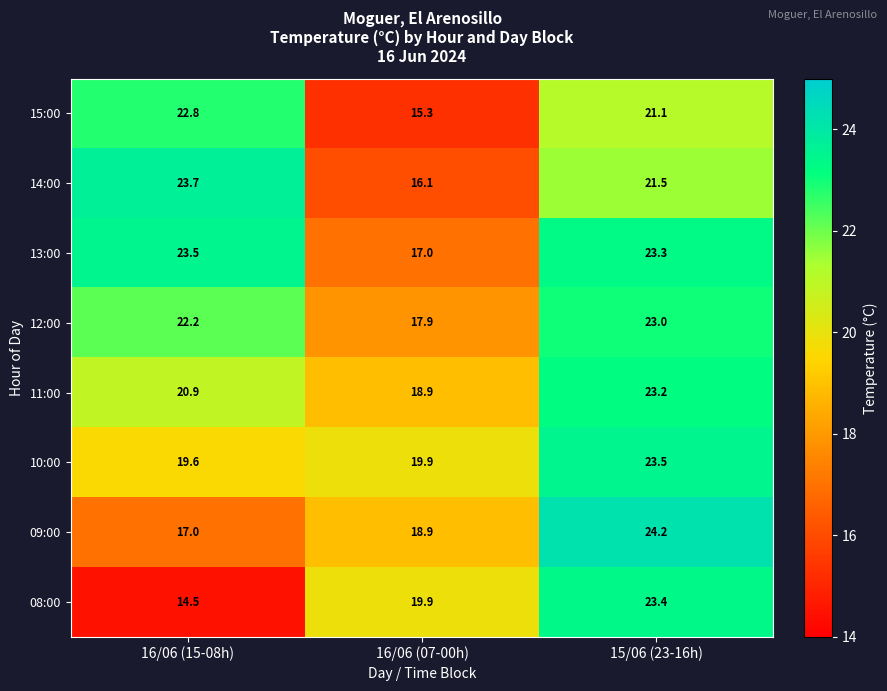

At which category is the sum across all series the highest?

15/06 (23-16h)